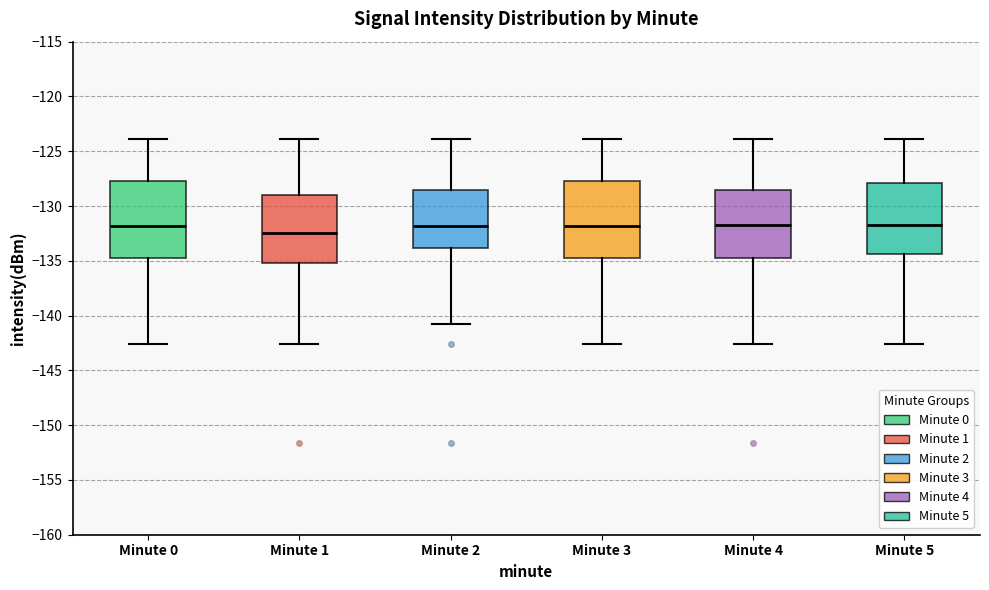

Reading left to right, read every box against the y-axis: the position of its median line, the range the box covers, and the ends of its whiskers. The values are not printed on the chart, so give them approximately, as read against the axis.

Minute 0: median -132.0, box -134.5 to -127.5, whiskers -142.5 to -124.0
Minute 1: median -132.5, box -135.0 to -129.0, whiskers -142.5 to -124.0
Minute 2: median -132.0, box -134.0 to -128.5, whiskers -141.0 to -124.0
Minute 3: median -132.0, box -134.5 to -127.5, whiskers -142.5 to -124.0
Minute 4: median -131.5, box -134.5 to -128.5, whiskers -142.5 to -124.0
Minute 5: median -131.5, box -134.5 to -128.0, whiskers -142.5 to -124.0